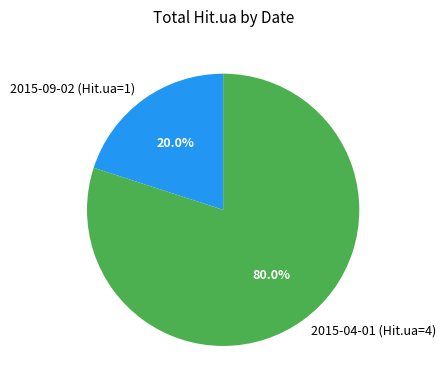

Which has a higher value, 2015-09-02 (Hit.ua=1) or 2015-04-01 (Hit.ua=4)?

2015-04-01 (Hit.ua=4)